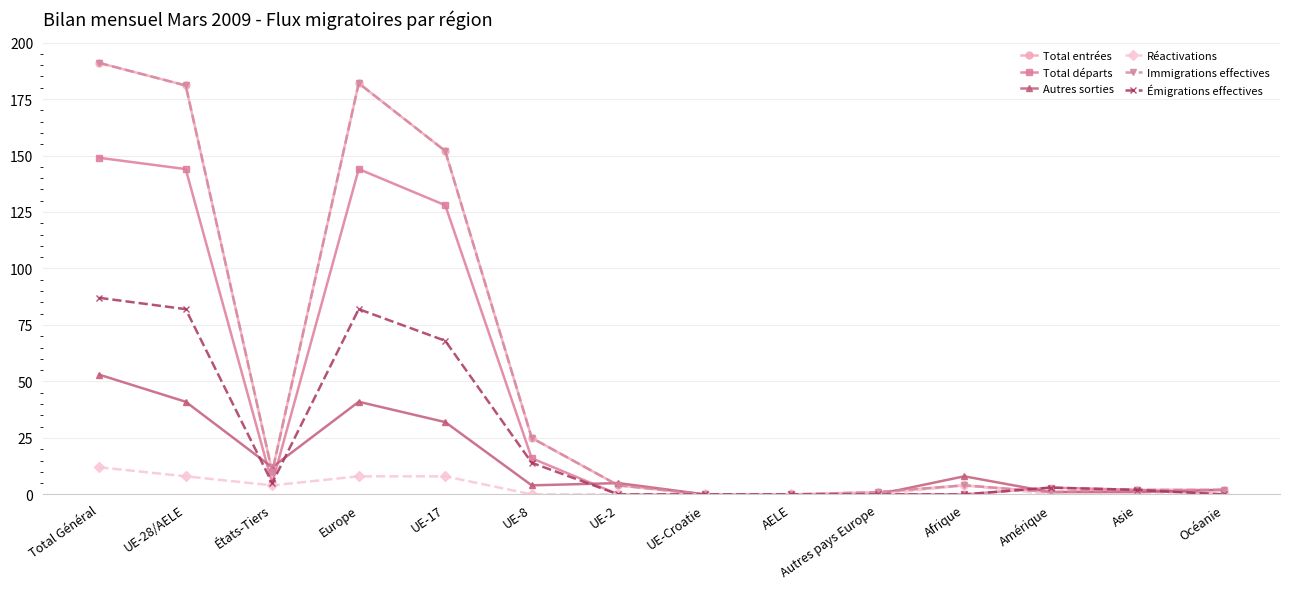

Between UE-2 and Océanie, which series saw the biggest shift?

Autres sorties